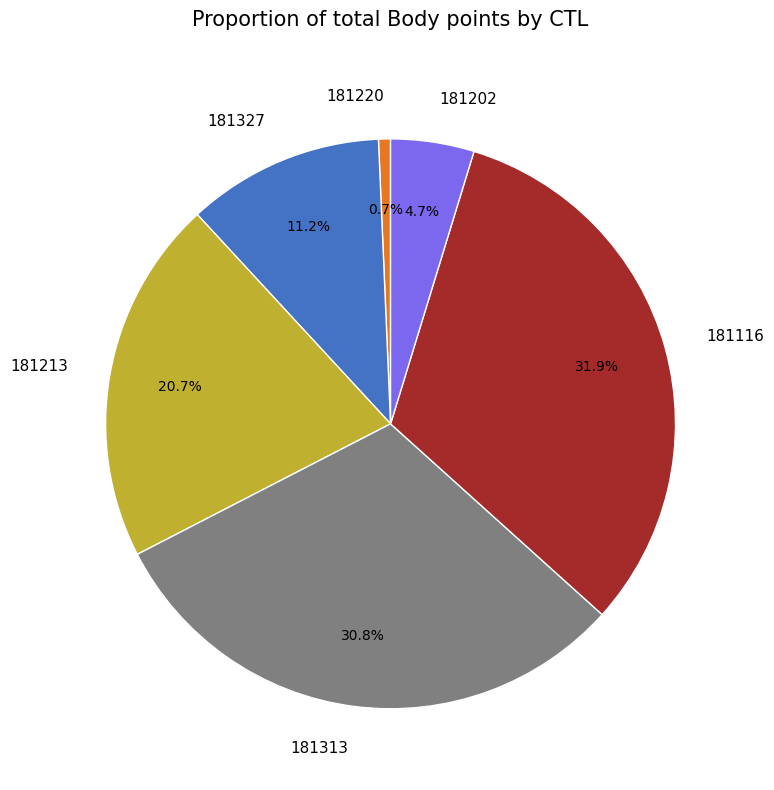

Rank the categories by value from highest to lowest.

181116, 181313, 181213, 181327, 181202, 181220